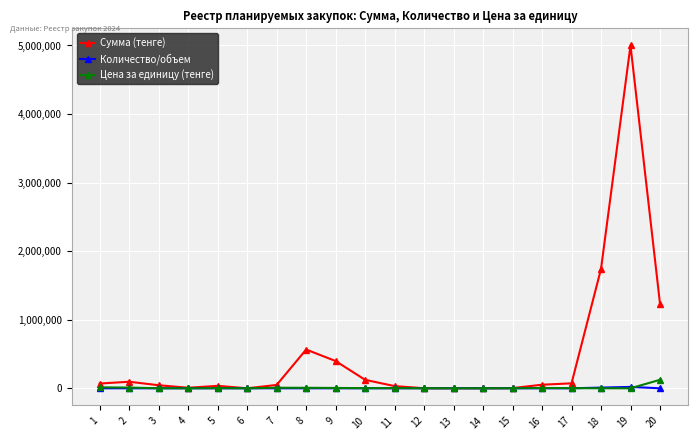

Does the chart display data point markers on the line(s)?

Yes